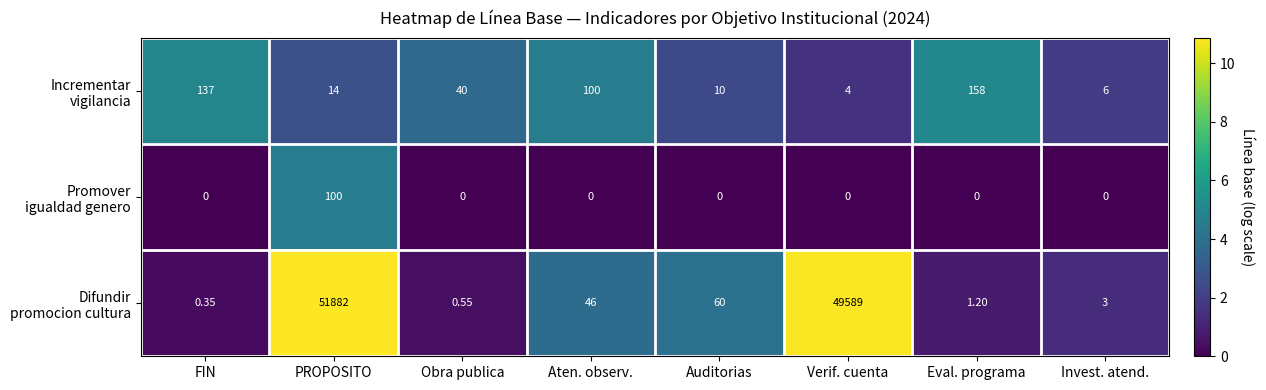

At which category is the sum across all series the highest?

PROPOSITO